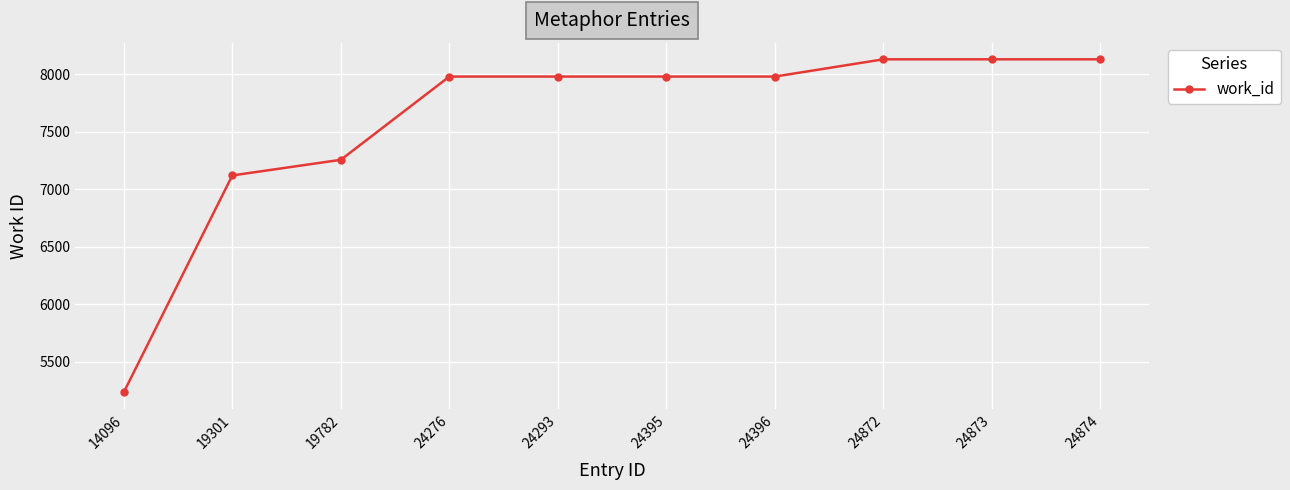

How many series are shown in this chart?

1